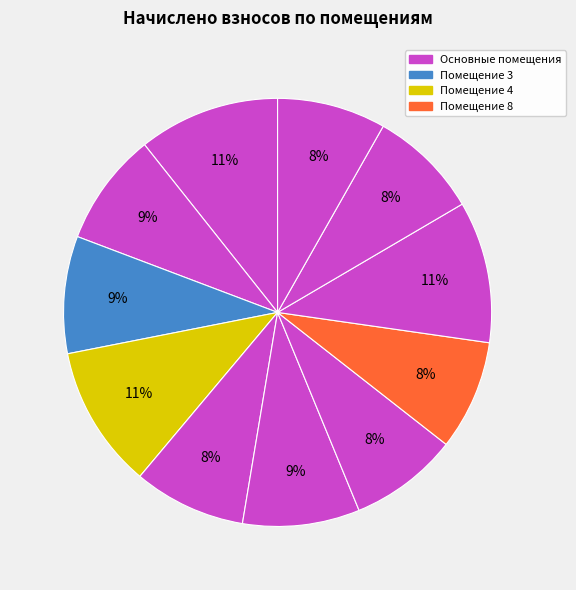

Which slice is the largest?

4